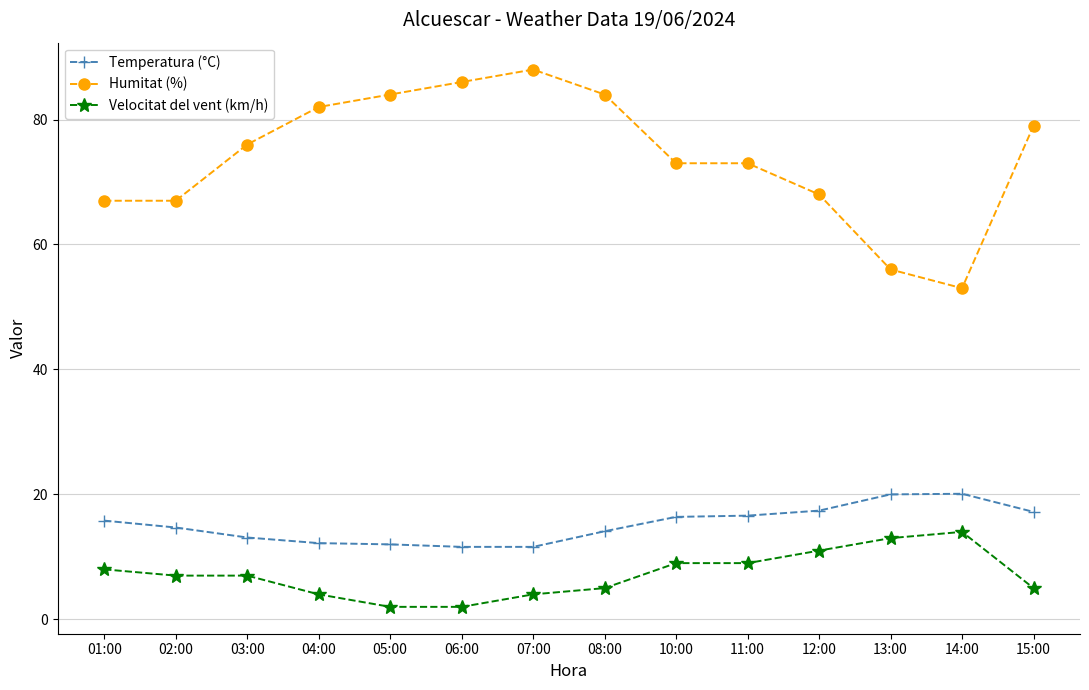

Which series has the largest range (max minus min)?

Humitat (%)